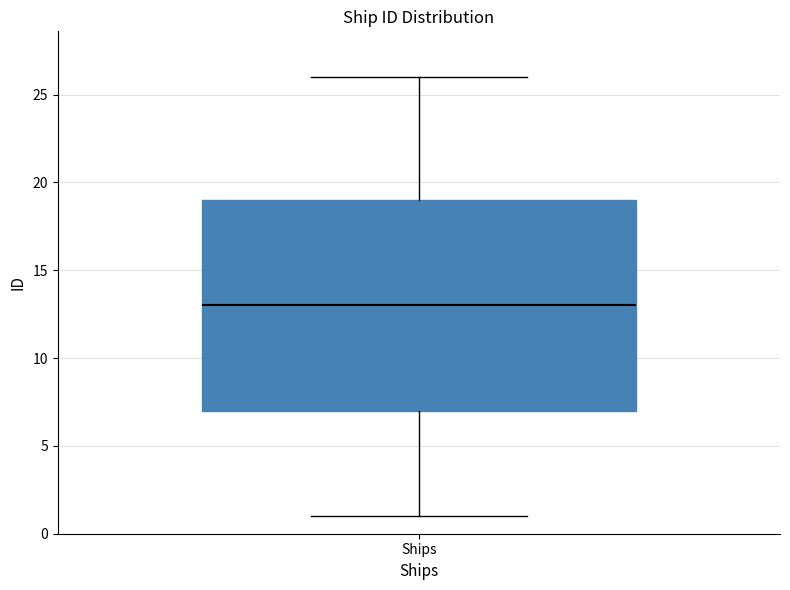

Read this box plot against the y-axis: the position of the median line, the range covered by the box, and the ends of both whiskers. The values are not printed on the chart, so give them approximately, as read against the axis.

median 13, box 7 to 19, whiskers 1 to 26